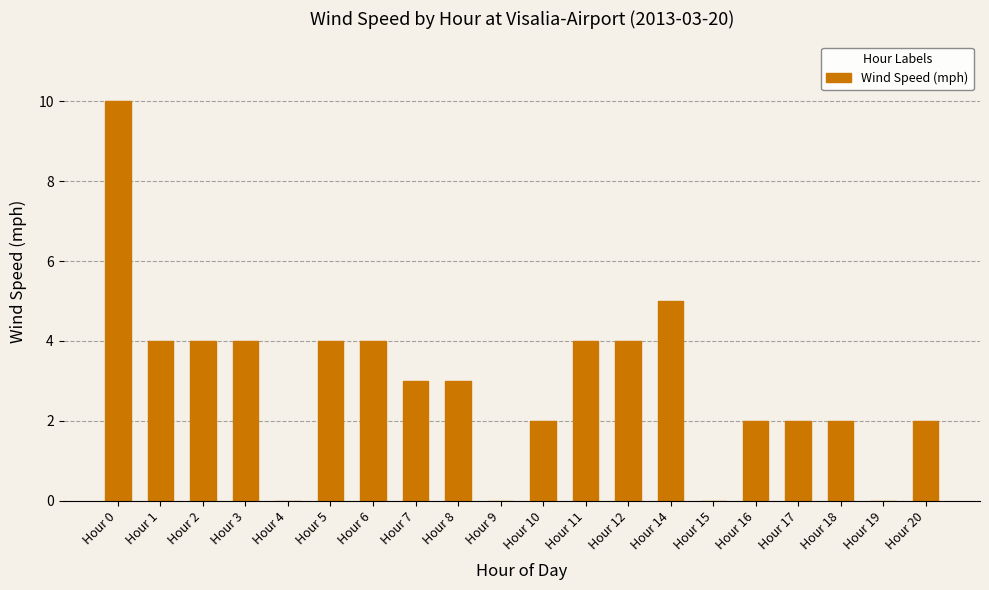

What is the average value?

3